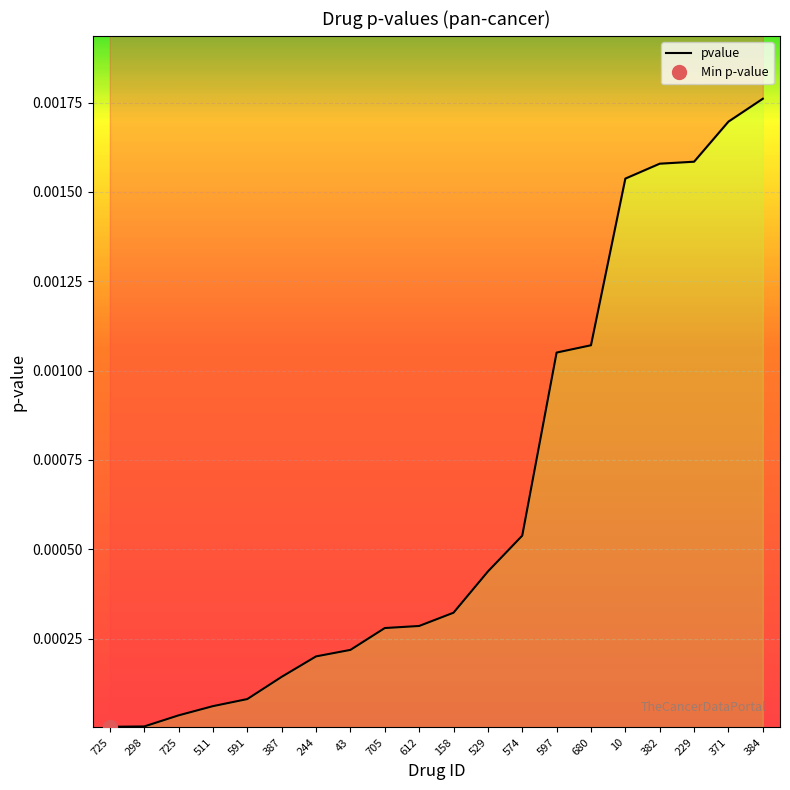

Rank the categories by value from highest to lowest.

384, 371, 229, 382, 10, 680, 597, 574, 529, 158, 612, 705, 43, 244, 387, 591, 511, 725, 298, 725